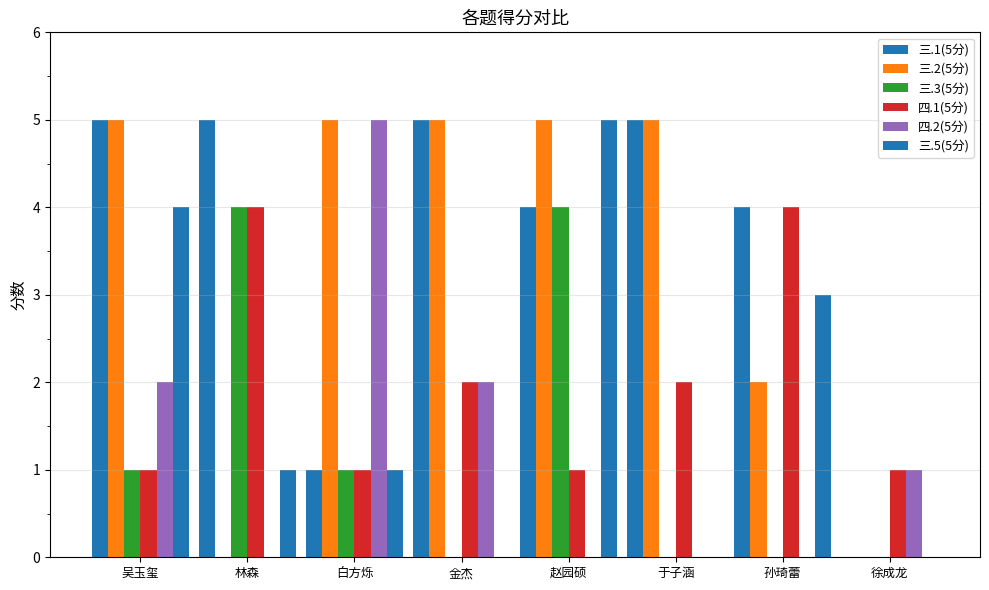

How many groups of bars are there?

8